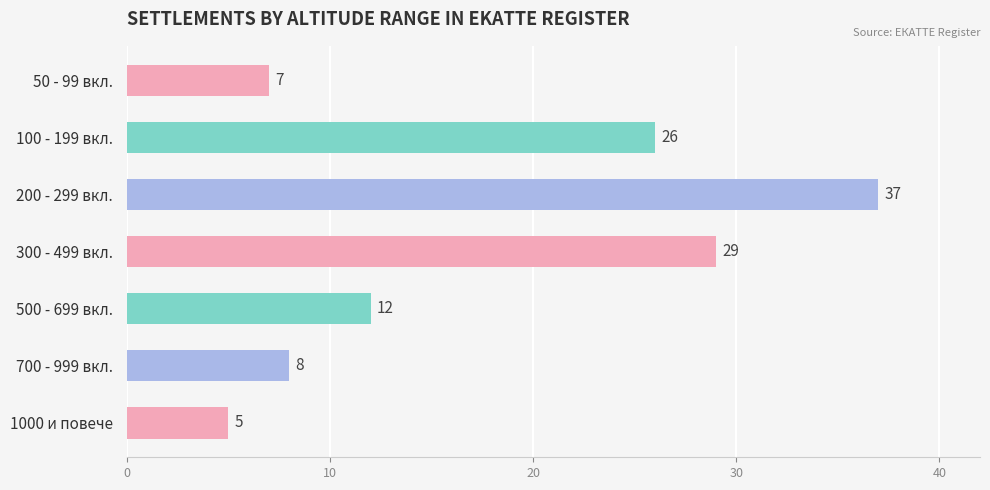

Where is the data nearest to the value 21?

100 - 199 вкл.